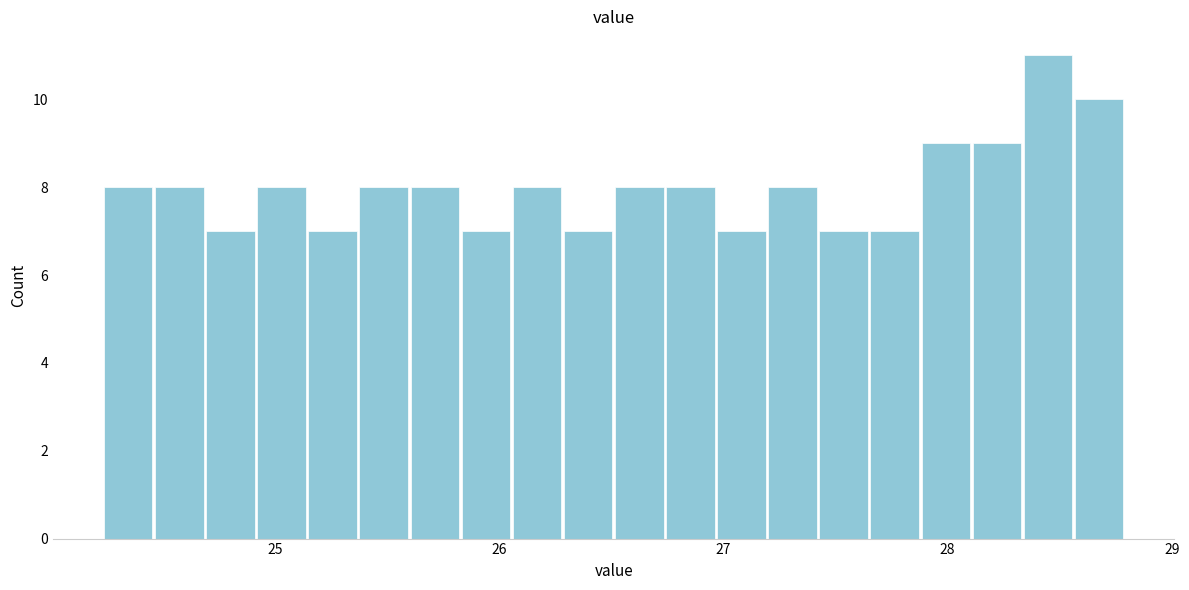

Read against the x-axis, roughly where is the centre of the tallest bar?

28.4